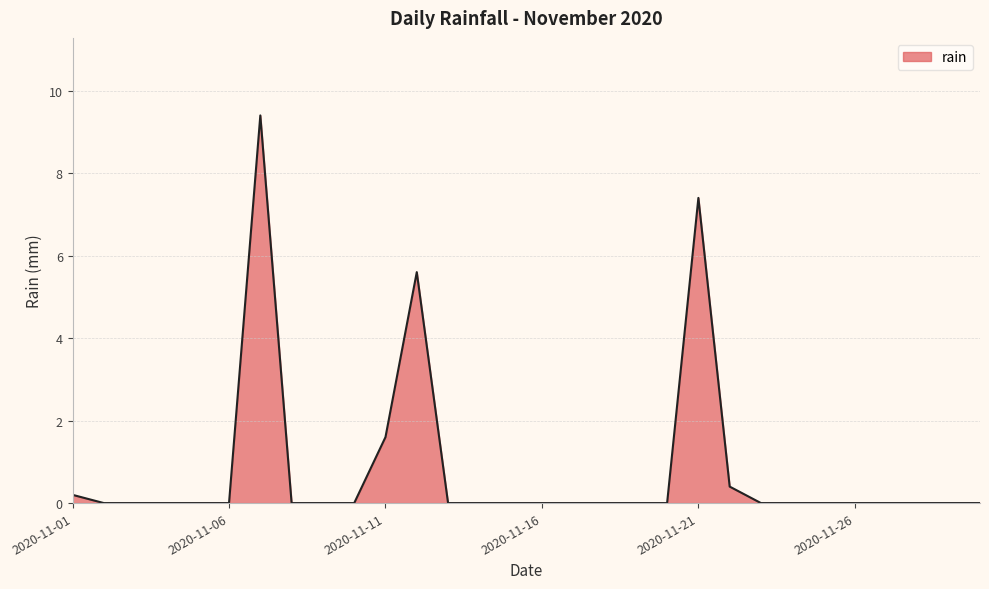

What is the difference between the maximum and minimum values?

9.4